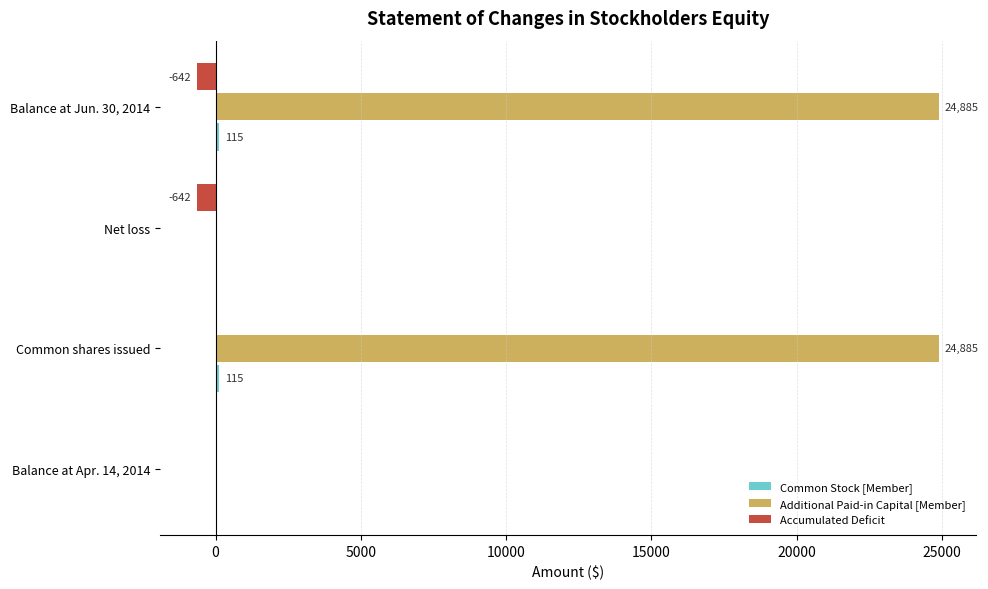

Between Common shares issued and Balance at Jun. 30, 2014, which series saw the biggest shift?

Accumulated Deficit